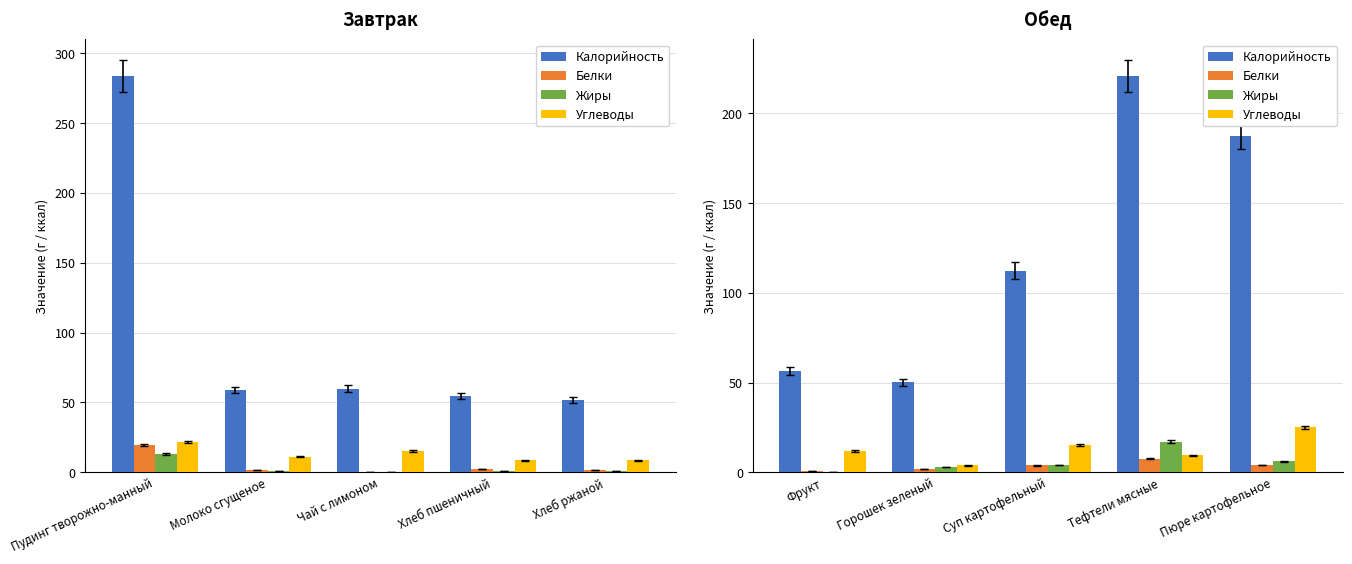

What is the average value of the Белки series?

3.5